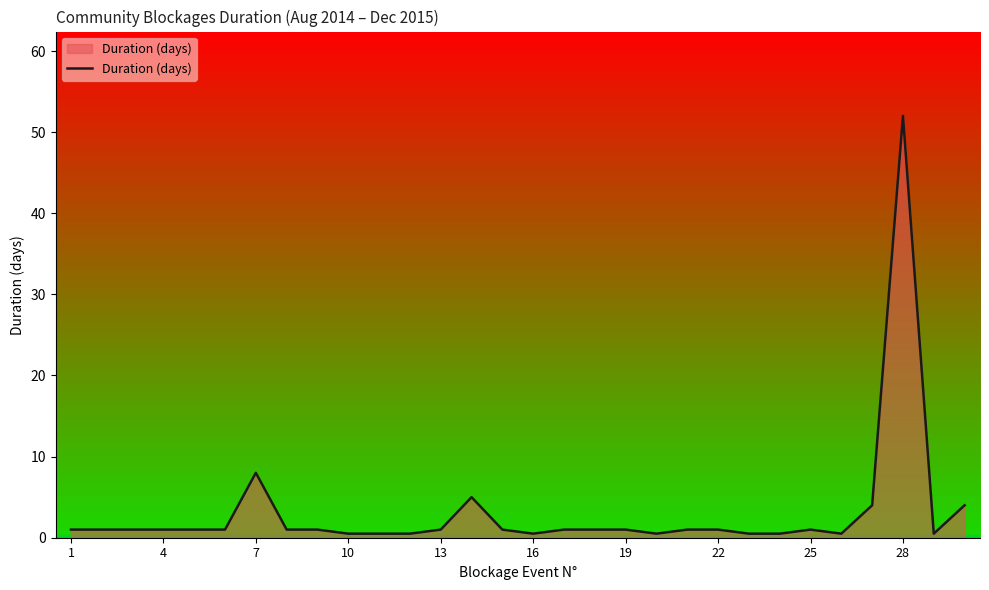

What is the difference between the maximum and minimum values?

51.5